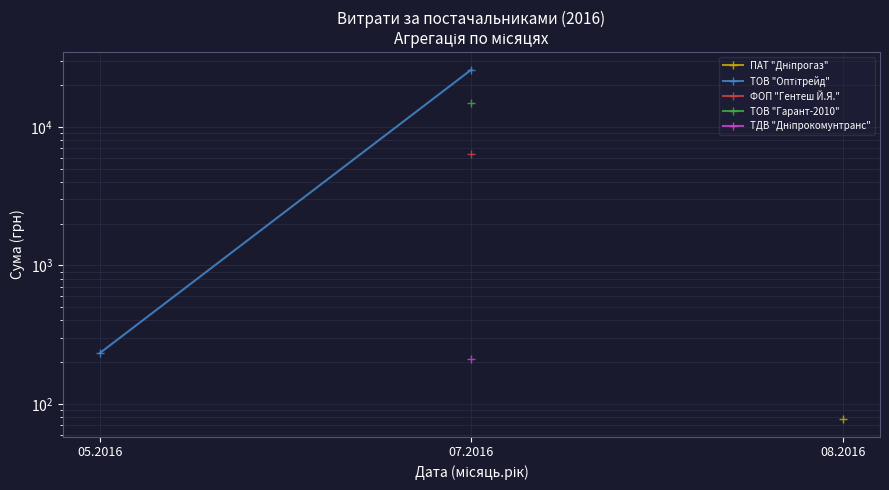

What is the difference between the maximum and minimum values?

25703